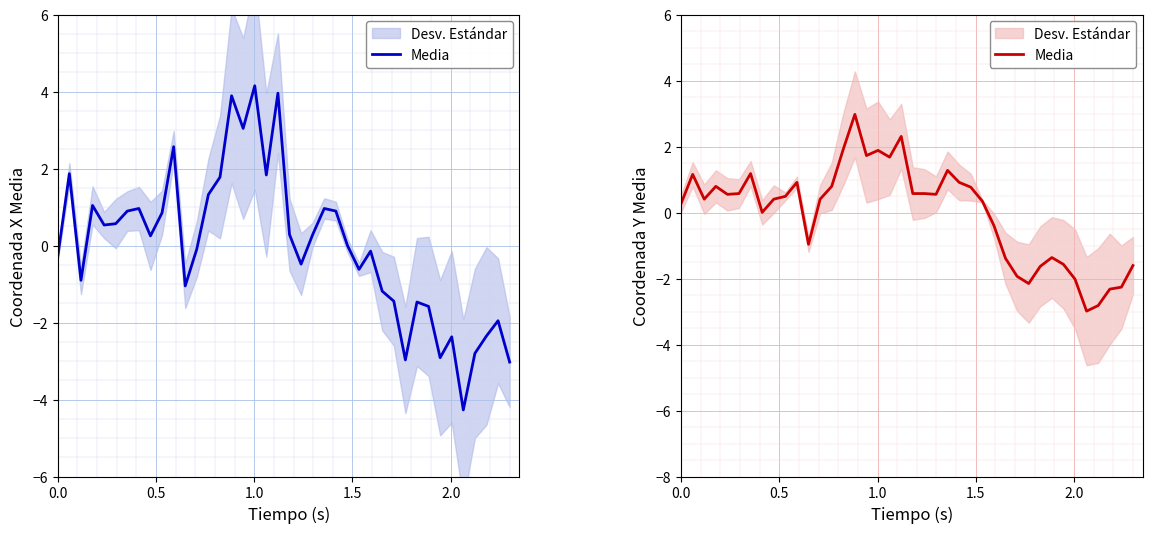

What is the value of the 15th point from the left?

1.9